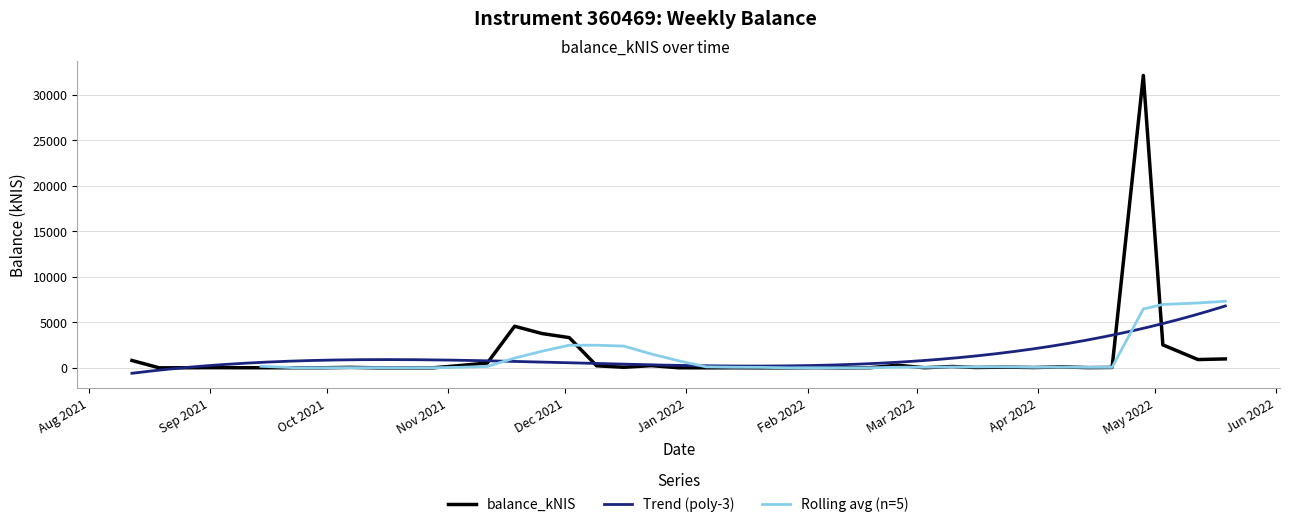

How many data points are less than 38?

20